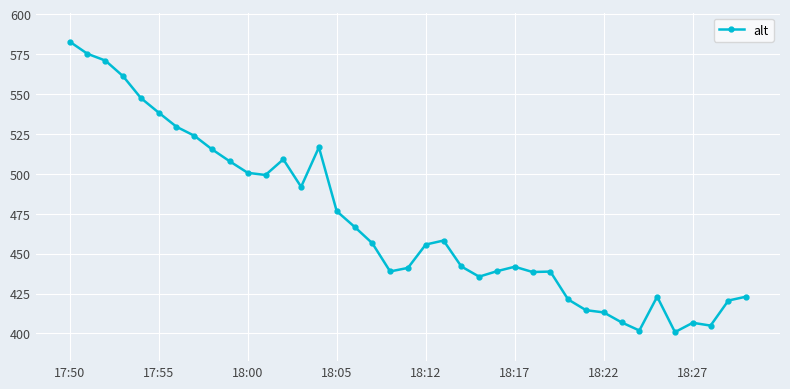

What is the value of the 18th point from the left?

456.5